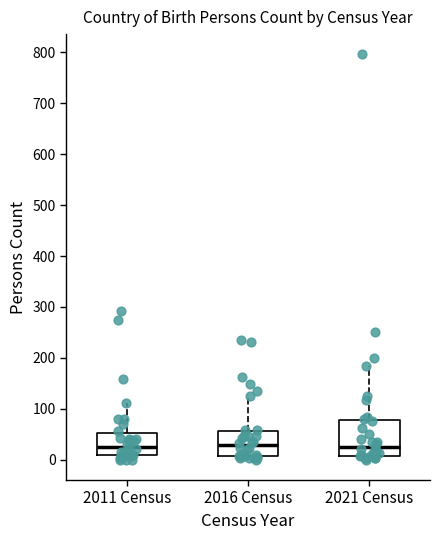

Reading left to right, transcribe this box plot: for each box, give where its median line is, the range the box spans, and where its two whiskers end, as read against the y-axis. The values are not printed on the chart, so give them approximately, as read against the axis.

2011 Census: median 30, box 10 to 50, whiskers 0 to 110
2016 Census: median 30, box 10 to 60, whiskers 0 to 130
2021 Census: median 30, box 10 to 80, whiskers 0 to 190